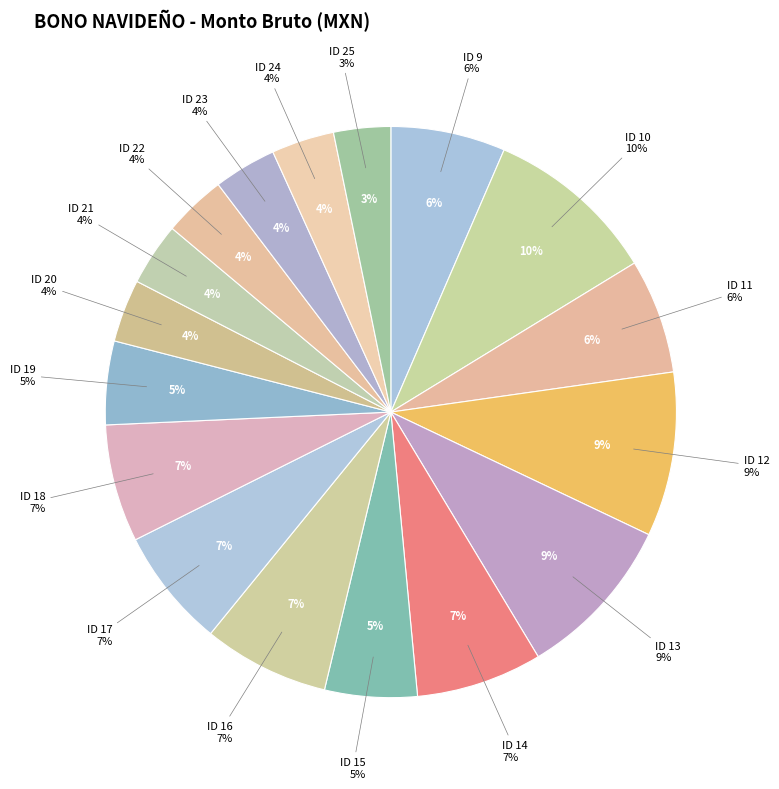

The ID 10 slice represents 10% of the pie. True or false?

True